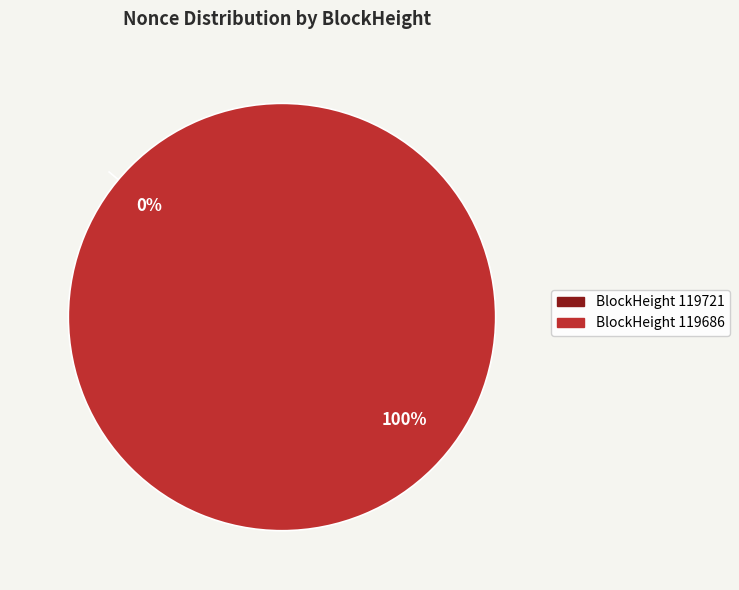

How many segments does this pie chart have?

2